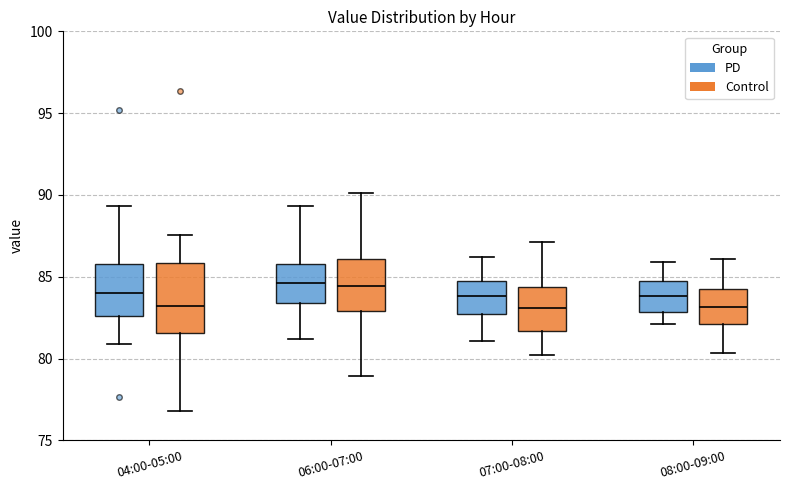

Where does the median line of the box for 04:00-05:00 (Control) sit on the y-axis? The values are not printed on the chart, so give them approximately, as read against the axis.

83.0